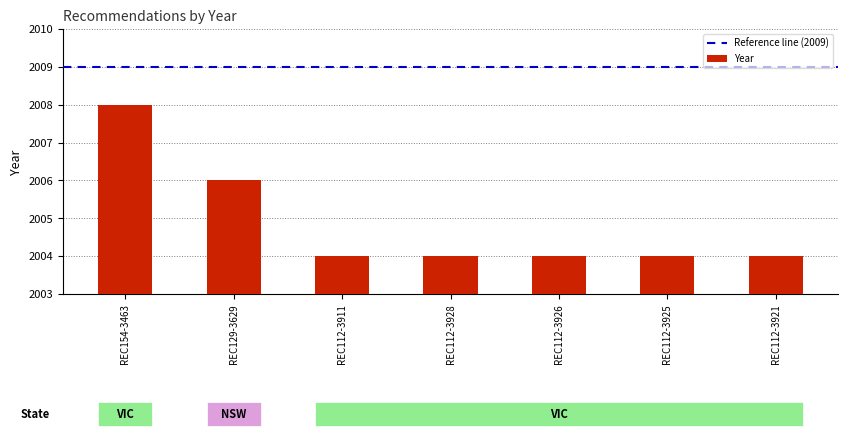

Reading left to right, what are all the values shown in this chart?

2008	2006	2004	2004	2004	2004	2004